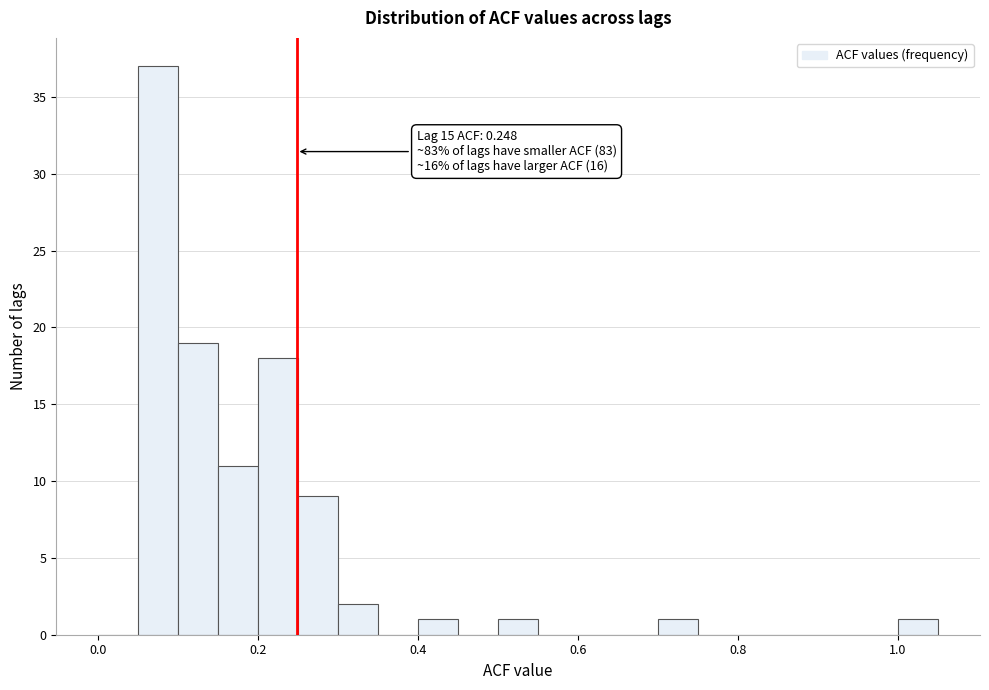

Around what value on the x-axis is the tallest bar? Give the approximate position of its centre, as read against the axis.

0.08